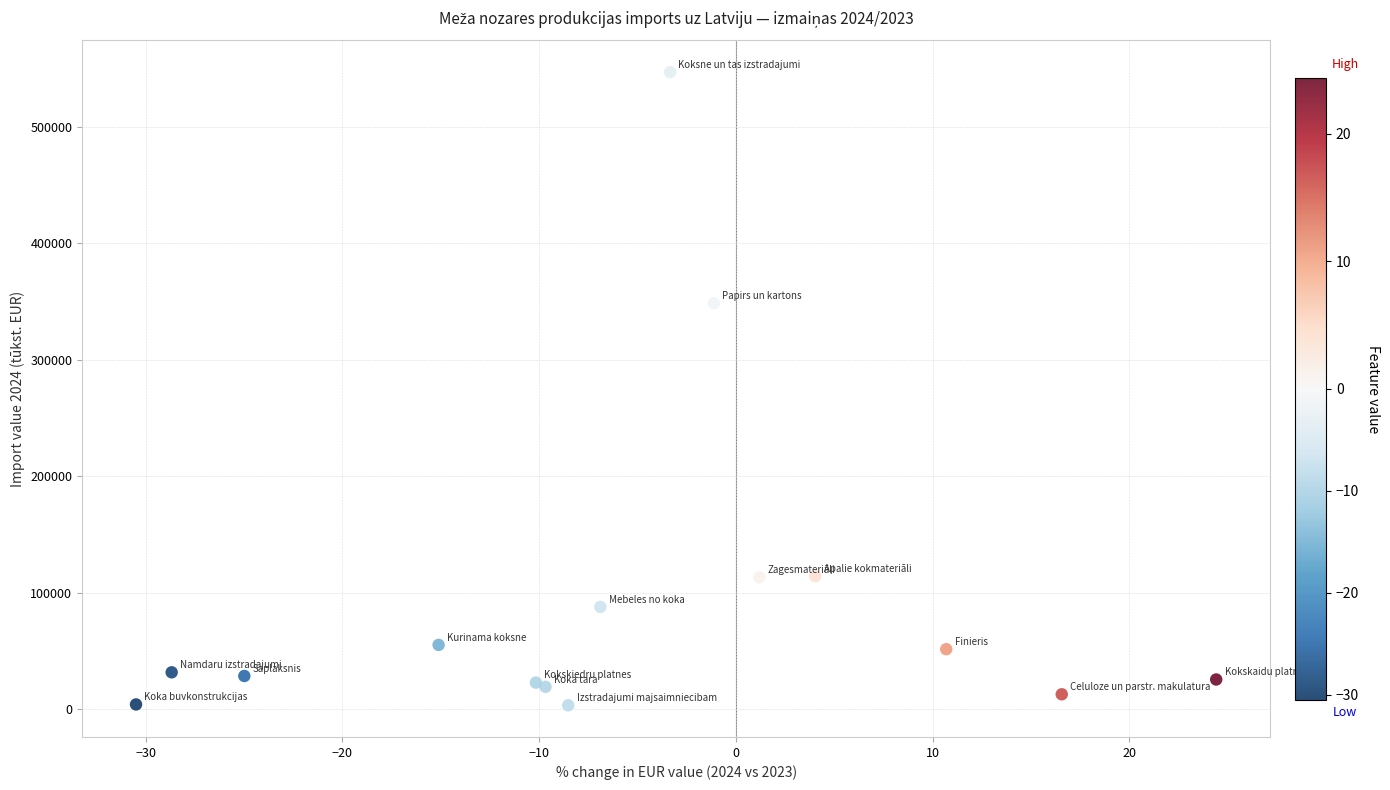

What Y value in the scatter plot is closest to 274979?

348429.8